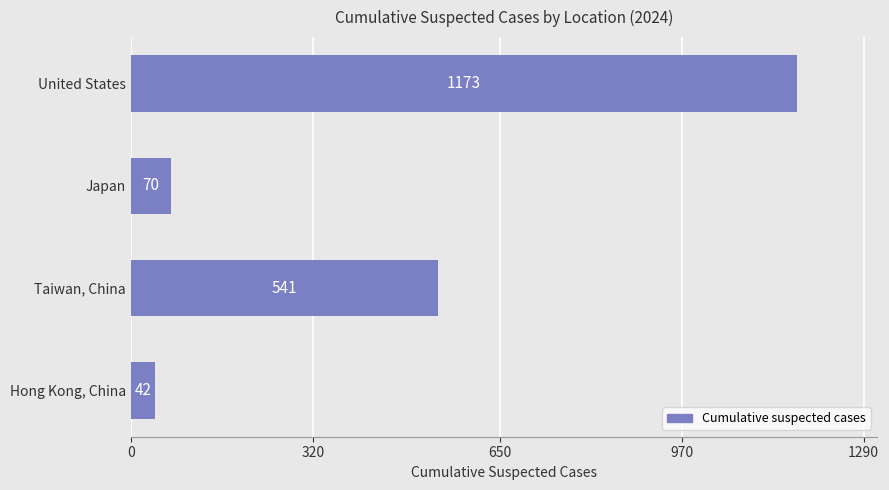

Reading top to bottom, list all the values displayed in this chart.

1173	70	541	42